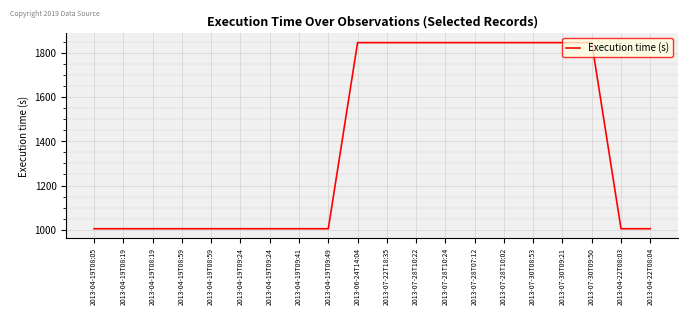

How many lines are shown in the chart?

1